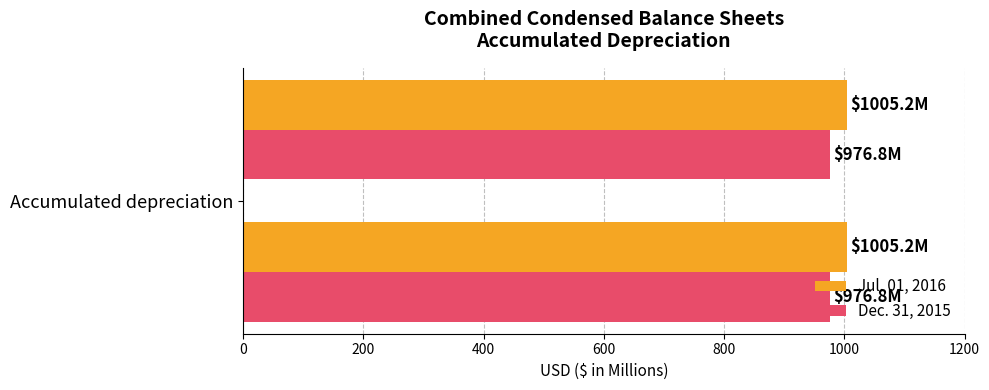

How many data points does each series have?

2